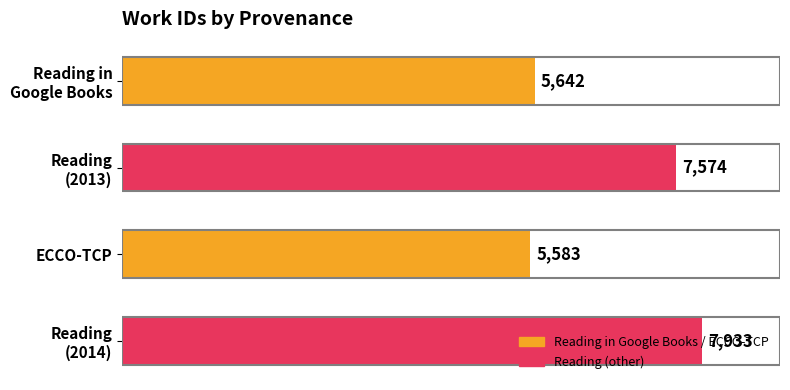

Where is the data nearest to the value 6758?

Reading
(2013)